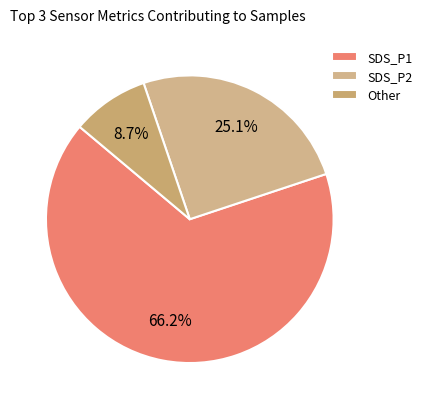

Does any single category account for the majority?

Yes